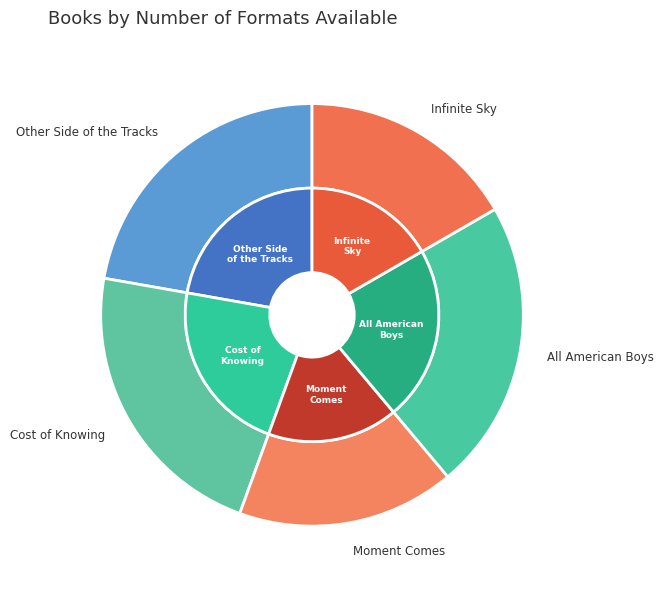

Is it true that All American Boys is 22% of the pie?

True